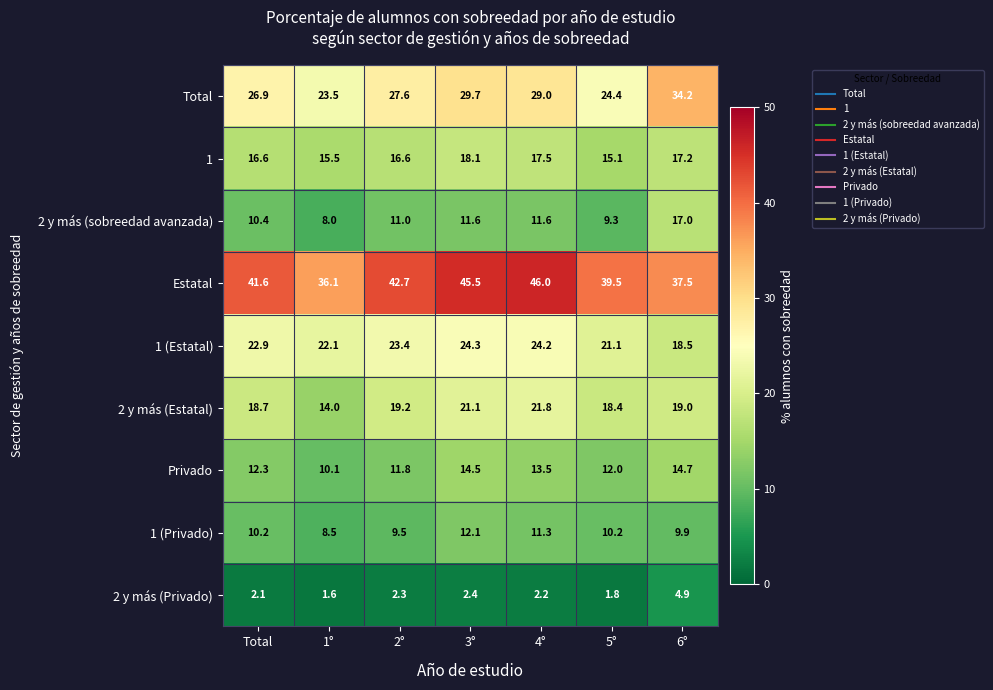

Which category has the highest value in the Privado series?

6°